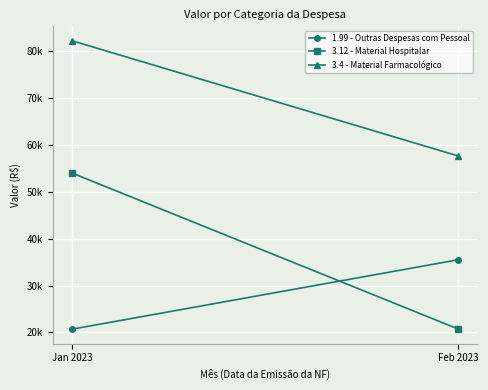

What is the difference between the highest and lowest values at Jan 2023?

61461.3